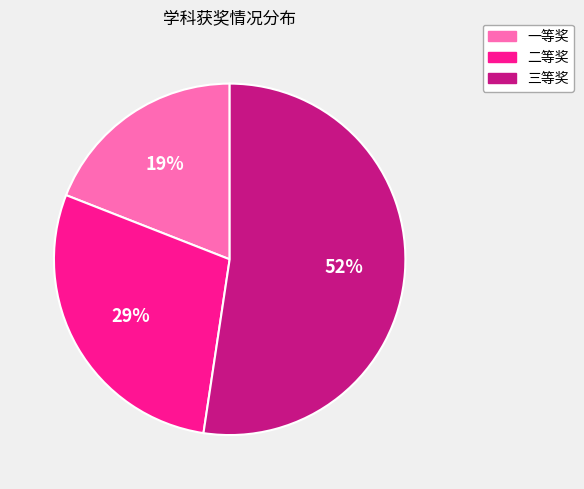

How many segments does this pie chart have?

3